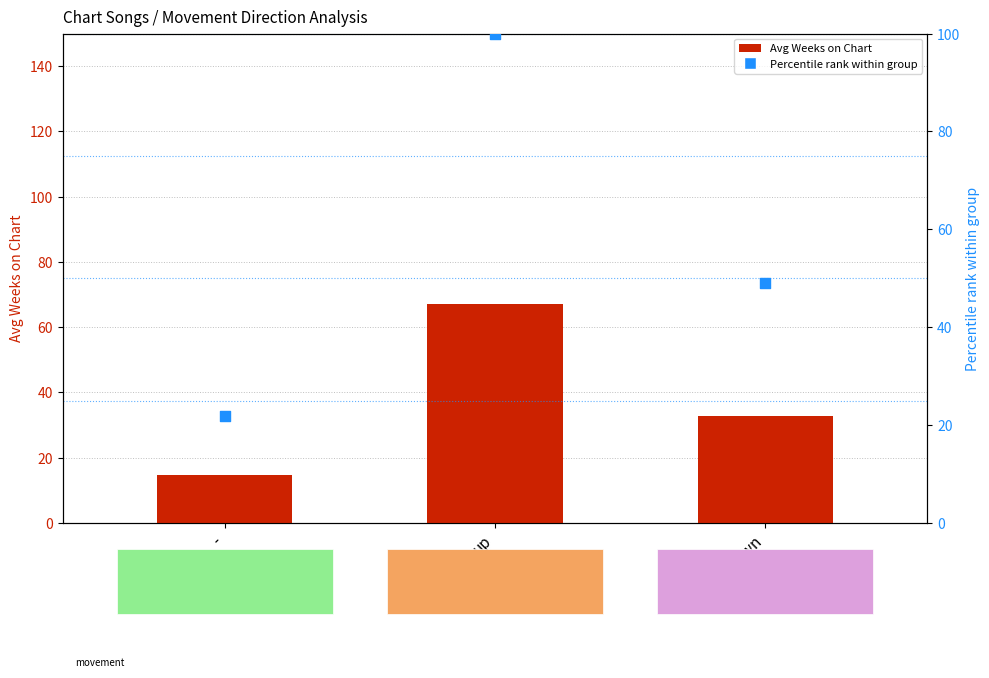

Which series reaches the minimum Y coordinate?

Avg Weeks on Chart